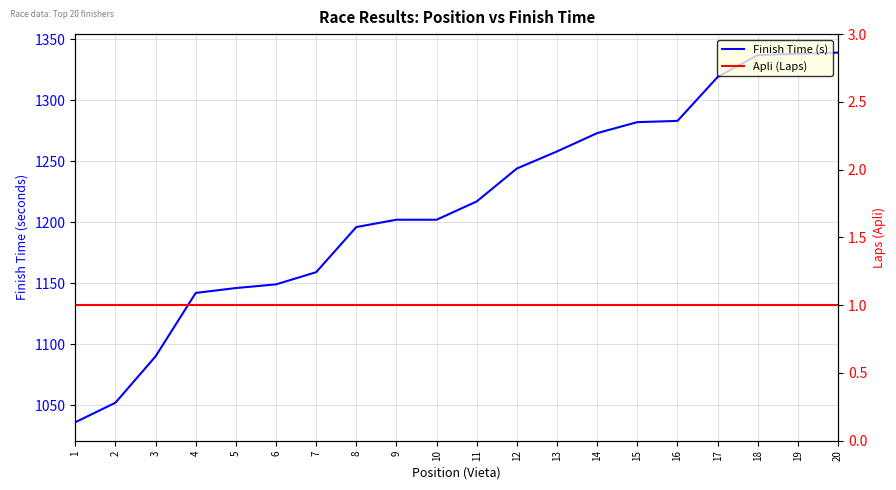

How many lines are shown in the chart?

2